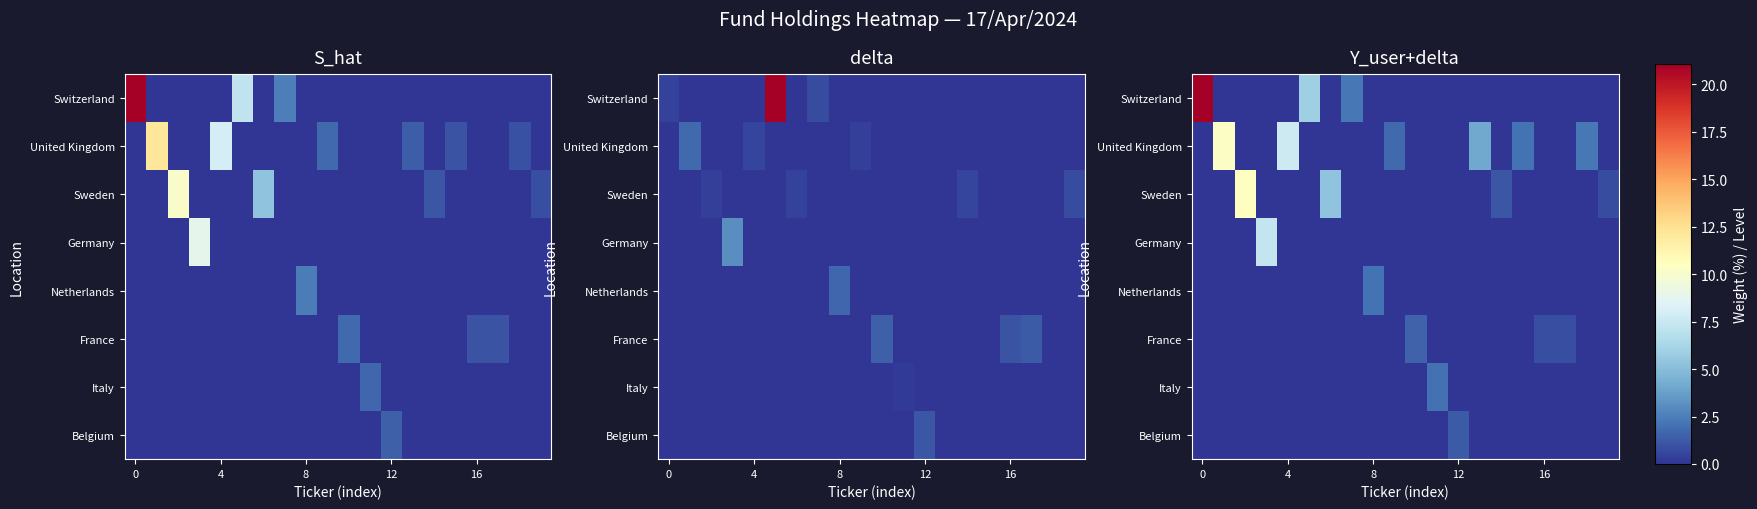

What is the total value across all series at 6?

6.6